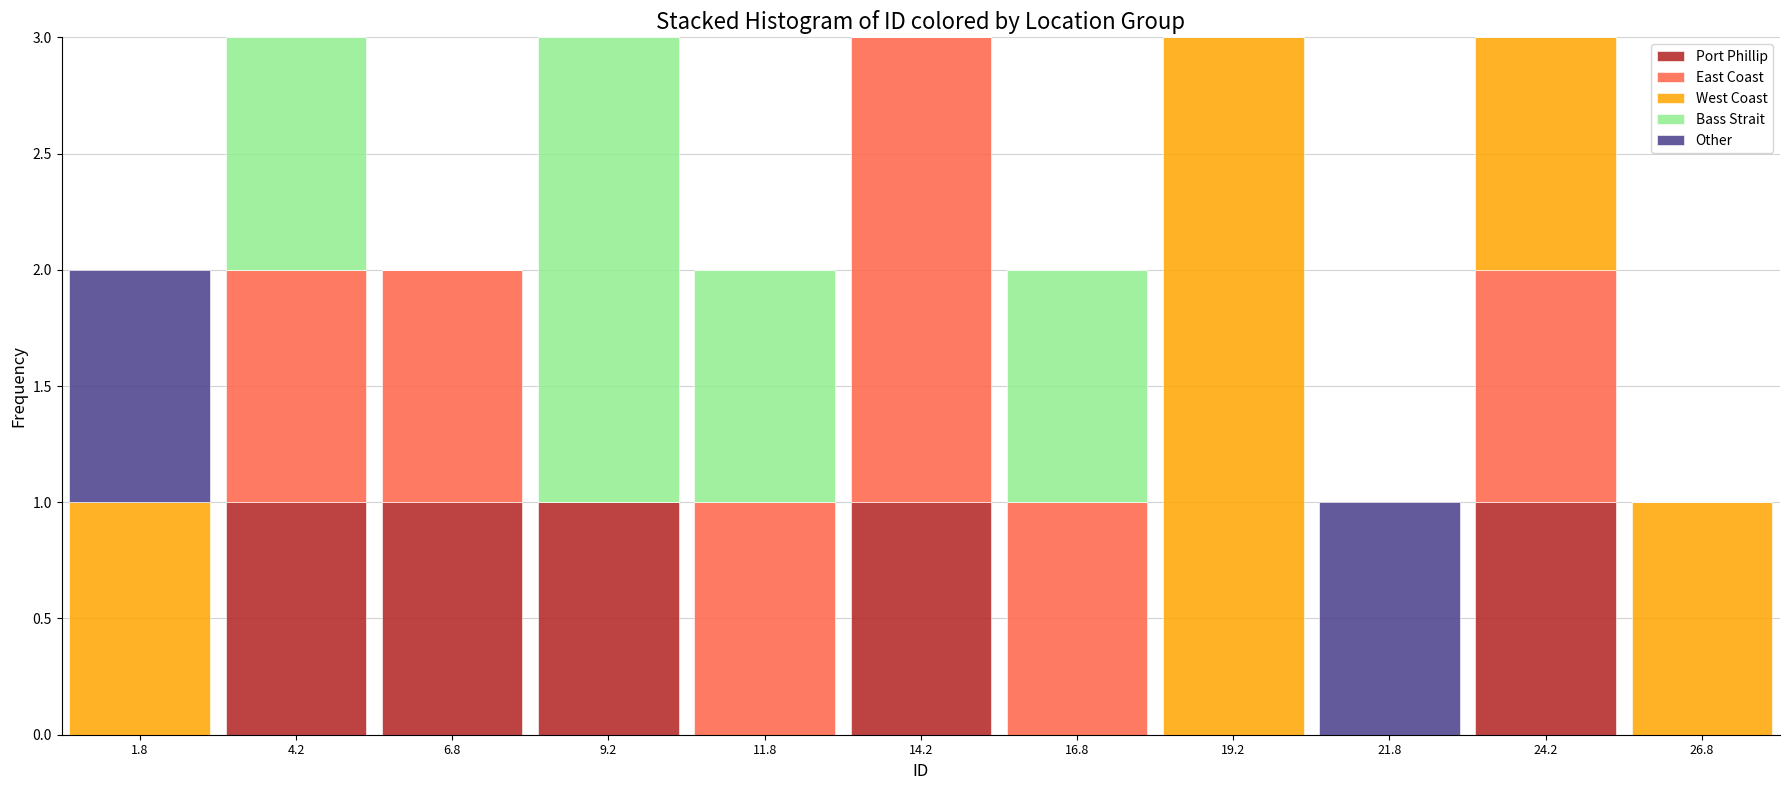

Reading left to right, transcribe this chart: for each stacked bar, give the range it covers on the x-axis and its total height. The values are not printed on the chart, so give them approximately, as read against the axis.

0.5 to 3.0: 2
3.0 to 5.5: 3
5.5 to 8.0: 2
8.0 to 10.5: 3
10.5 to 13.0: 2
13.0 to 15.5: 3
15.5 to 18.0: 2
18.0 to 20.5: 3
20.5 to 23.0: 1
23.0 to 25.5: 3
25.5 to 28.0: 1